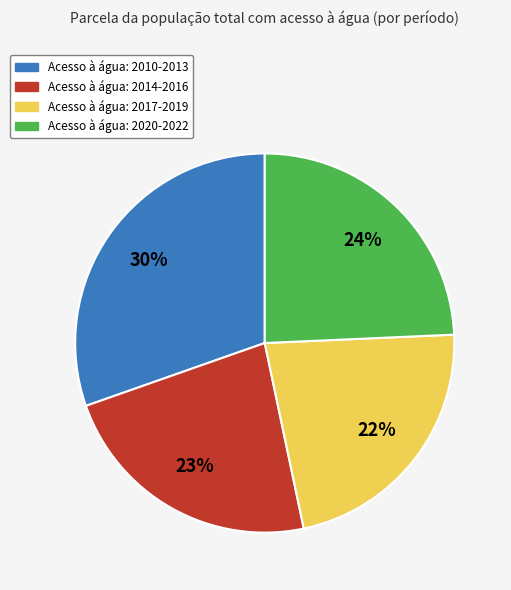

Does any single category account for the majority?

No